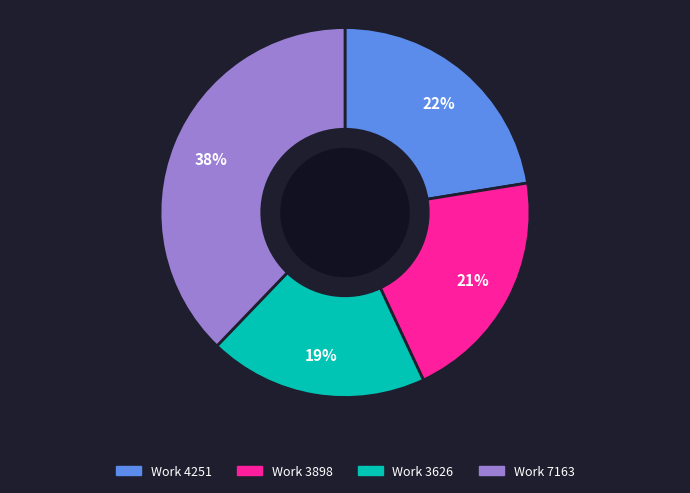

Is Work 3898 the majority of the pie?

No